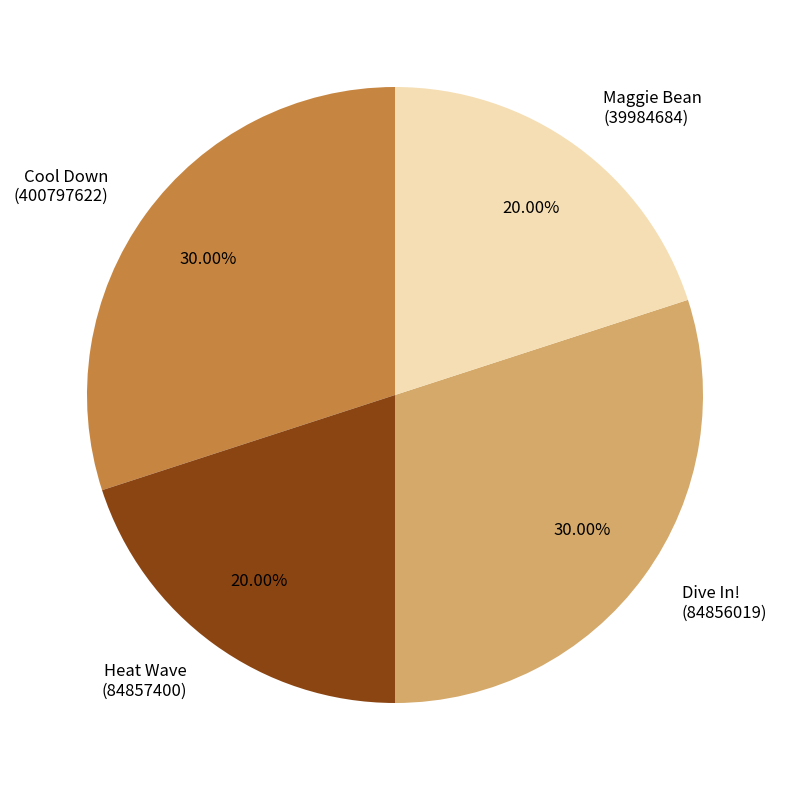

What is the ratio of the value at Dive In! (84856019) to the value at Cool Down (400797622)?

1.0